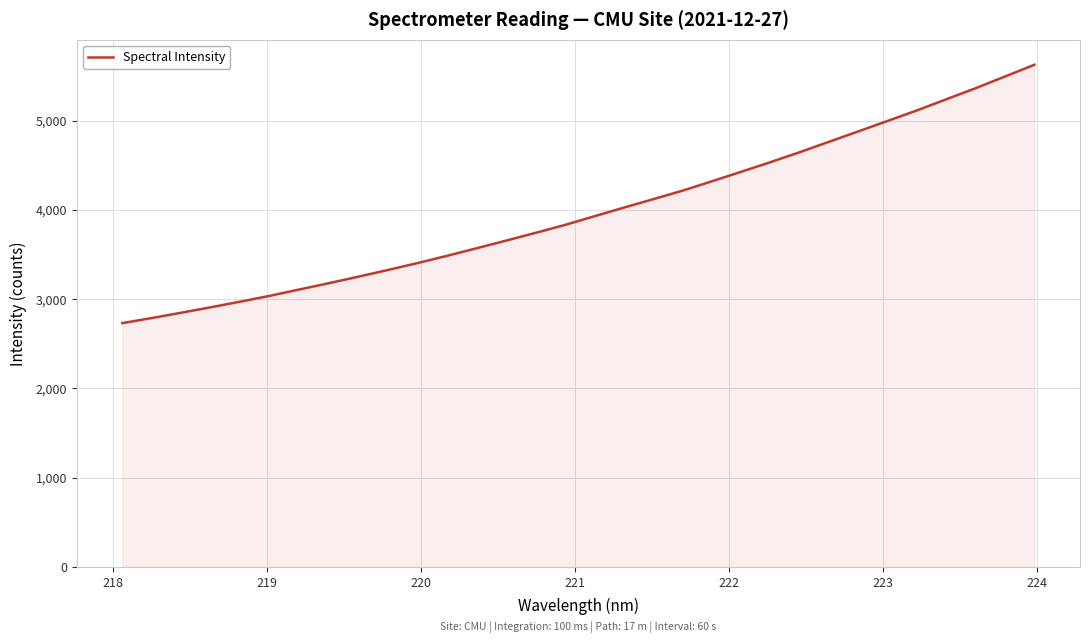

What is the smallest value displayed?

2731.4